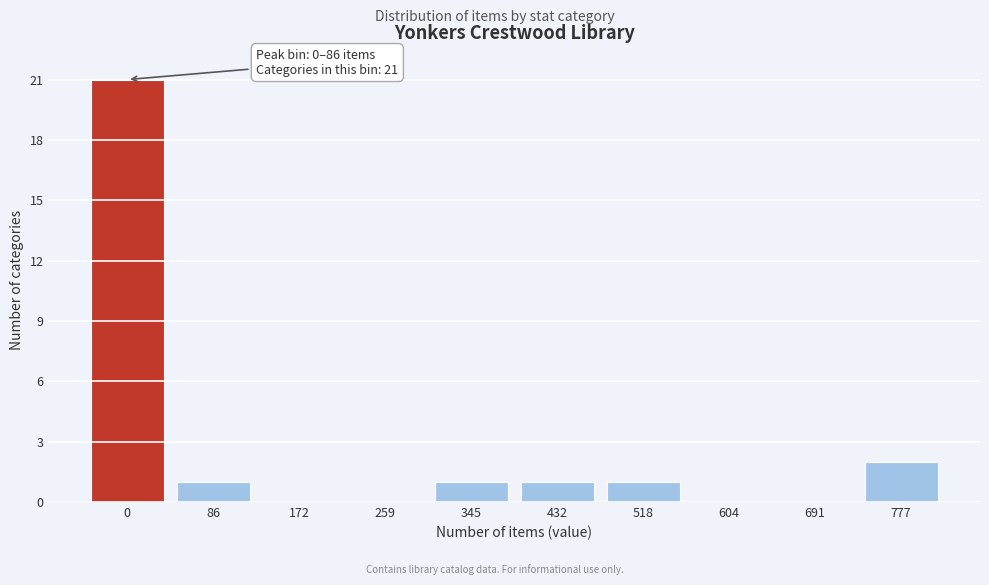

Reading right to left, list all the values displayed in this chart.

777=2	691=0	604=0	518=1	432=1	345=1	259=0	172=0	86=1	0=21